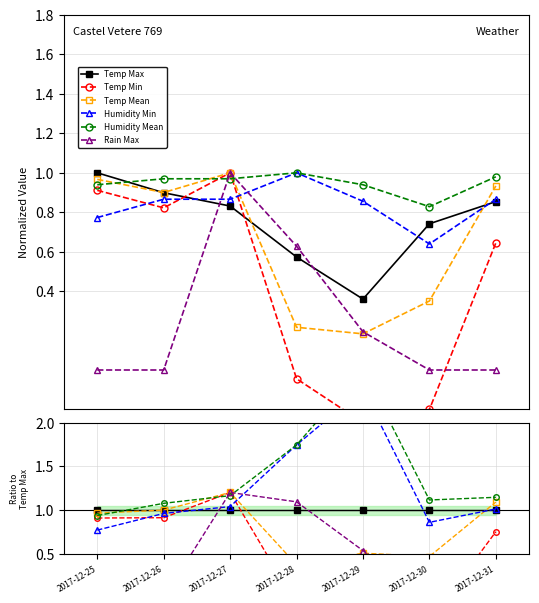

Reading left to right, what are all the values shown in this chart?

Temp Max: 2017-12-25=1.0	2017-12-26=1.0	2017-12-27=1.0	2017-12-28=1.0	2017-12-29=1.0	2017-12-30=1.0	2017-12-31=1.0
Temp Min: 2017-12-25=0.9	2017-12-26=0.9	2017-12-27=1.2	2017-12-28=-0.1	2017-12-29=-0.7	2017-12-30=-0.3	2017-12-31=0.8
Temp Mean: 2017-12-25=1.0	2017-12-26=1.0	2017-12-27=1.2	2017-12-28=0.4	2017-12-29=0.5	2017-12-30=0.5	2017-12-31=1.1
Humidity Min: 2017-12-25=0.8	2017-12-26=1.0	2017-12-27=1.0	2017-12-28=1.7	2017-12-29=2.4	2017-12-30=0.9	2017-12-31=1.0
Humidity Mean: 2017-12-25=0.9	2017-12-26=1.1	2017-12-27=1.2	2017-12-28=1.7	2017-12-29=2.6	2017-12-30=1.1	2017-12-31=1.1
Rain Max: 2017-12-25=0.0	2017-12-26=0.0	2017-12-27=1.2	2017-12-28=1.1	2017-12-29=0.5	2017-12-30=0.0	2017-12-31=0.0